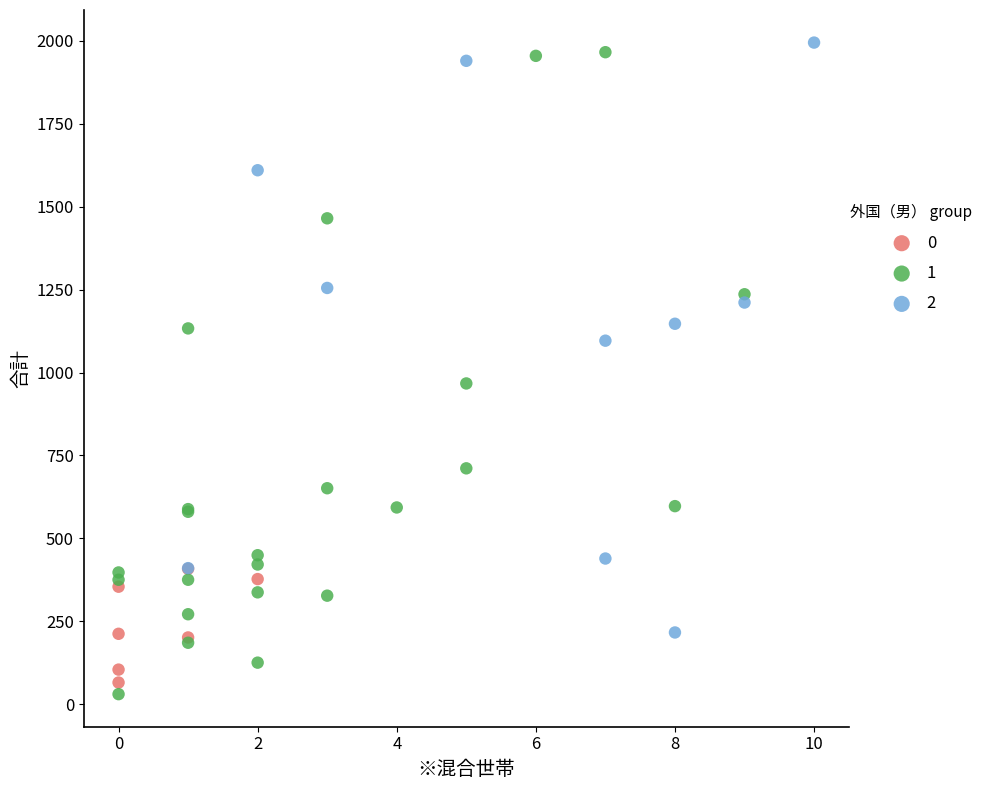

Which series reaches the minimum Y coordinate?

1